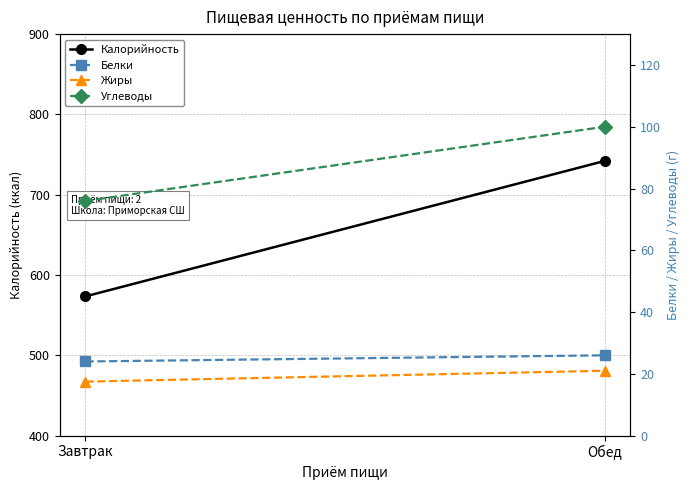

Which series has the largest range (max minus min)?

Калорийность